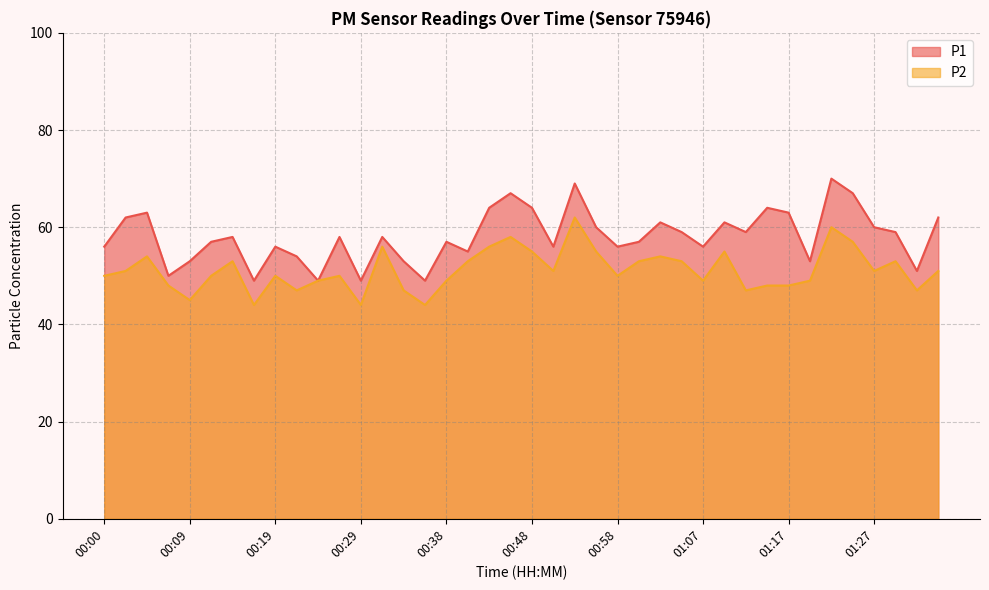

At which label does P1 first exceed 58?

00:02